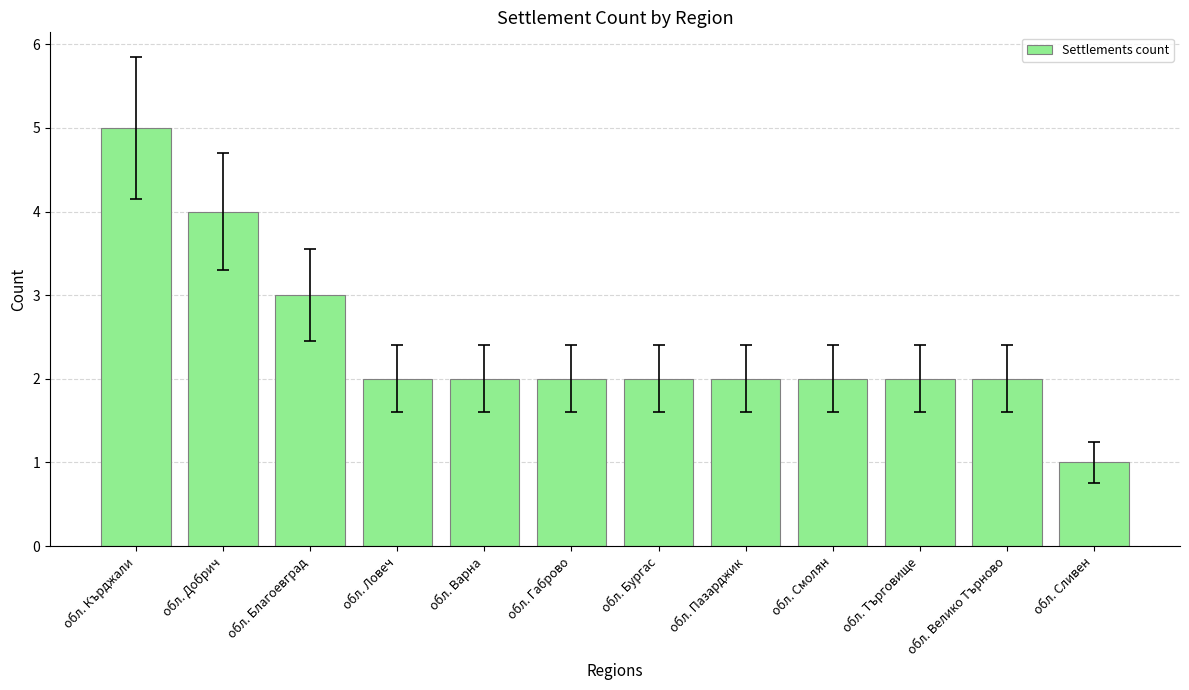

Reading right to left, what are all the values shown in this chart?

обл. Сливен=1	обл. Велико Търново=2	обл. Търговище=2	обл. Смолян=2	обл. Пазарджик=2	обл. Бургас=2	обл. Габрово=2	обл. Варна=2	обл. Ловеч=2	обл. Благоевград=3	обл. Добрич=4	обл. Кърджали=5